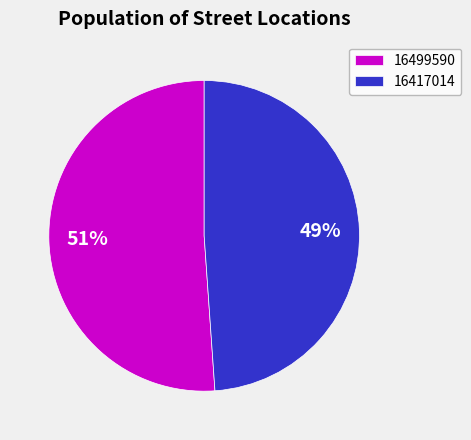

To the nearest percent, what is the average slice percentage?

50%